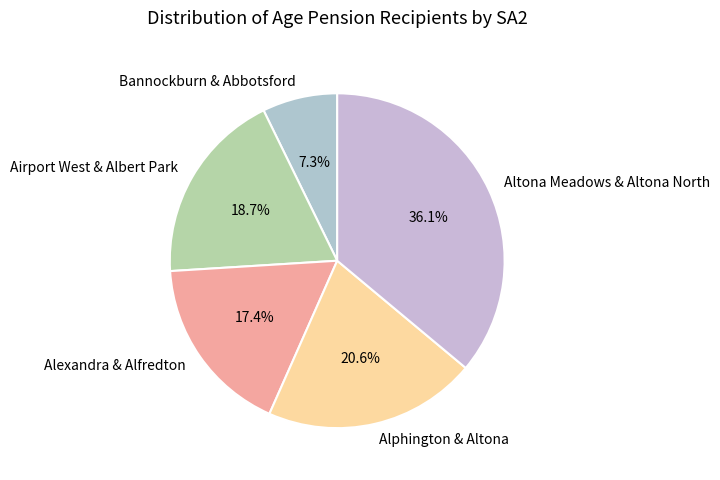

Which has a higher value, Altona Meadows & Altona North or Alexandra & Alfredton?

Altona Meadows & Altona North